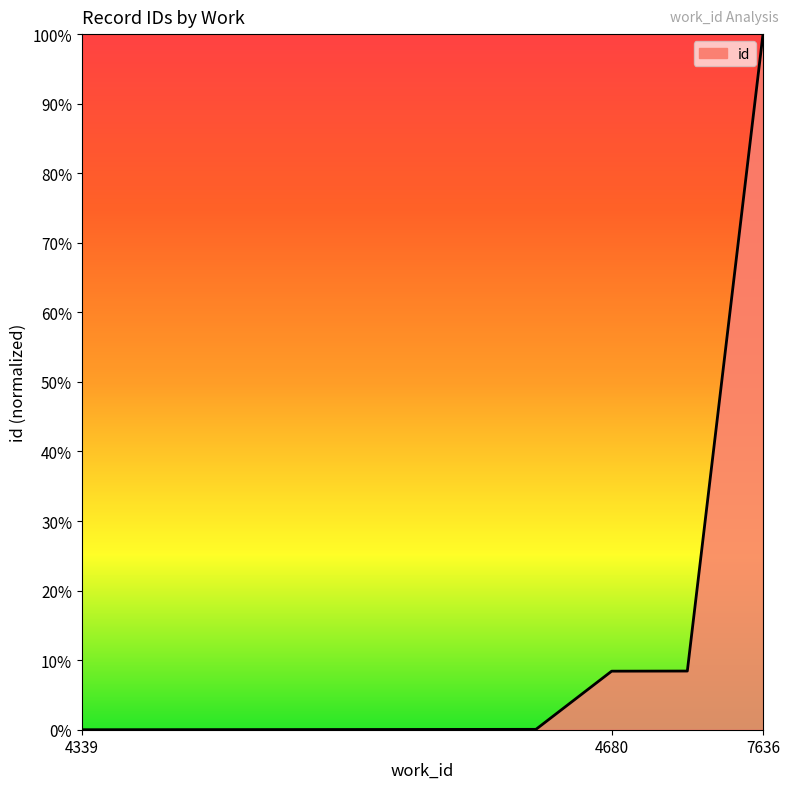

What is the difference between the maximum and minimum values?

100.0